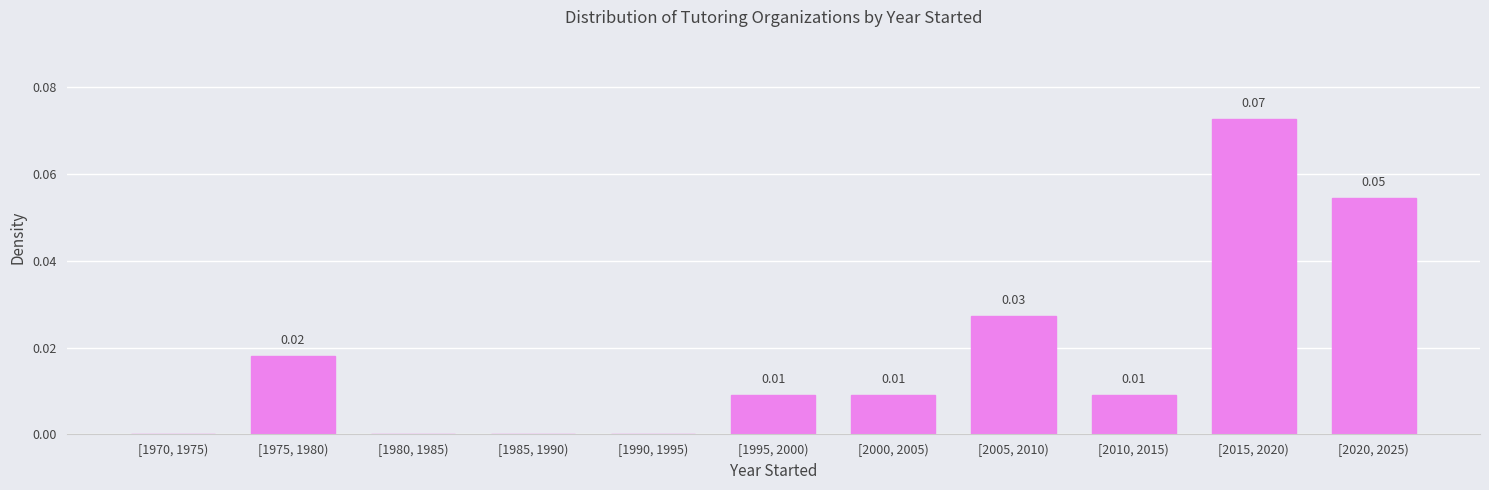

What is the change in value from [1975, 1980) to [2015, 2020)?

+0.1